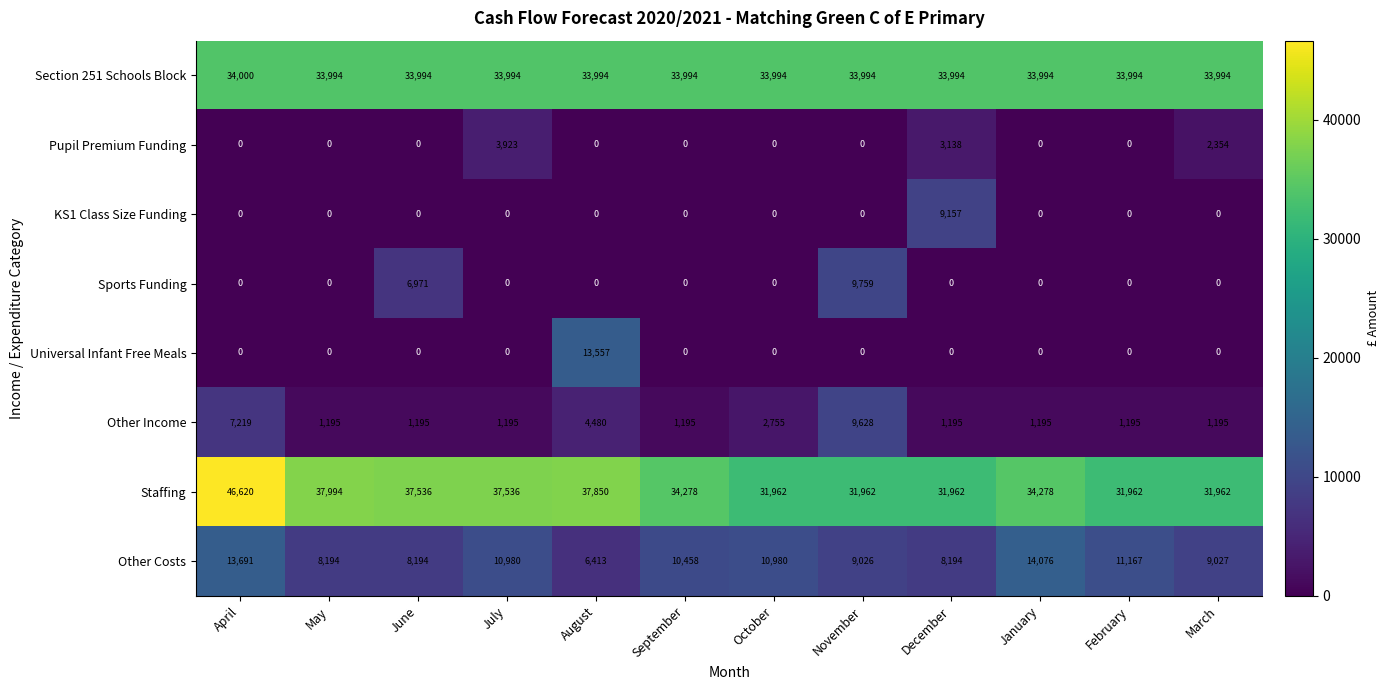

Which category has the highest value across all series?

April